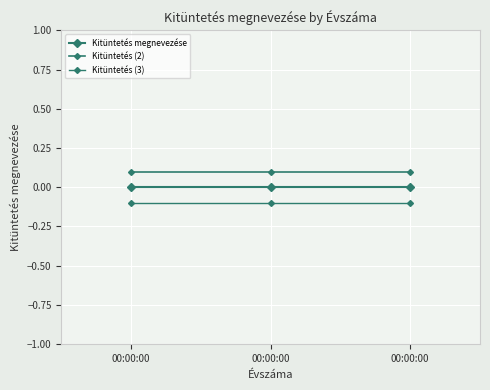

What is the value of the Kitüntetés (2) point at the 1st from the left?

0.1